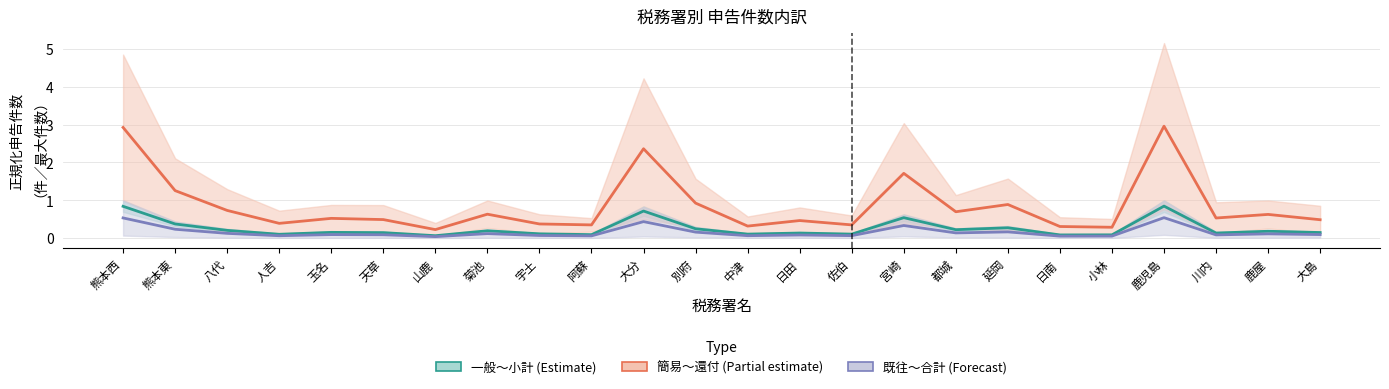

How many interior local peaks does the 小計件数 series have?

8